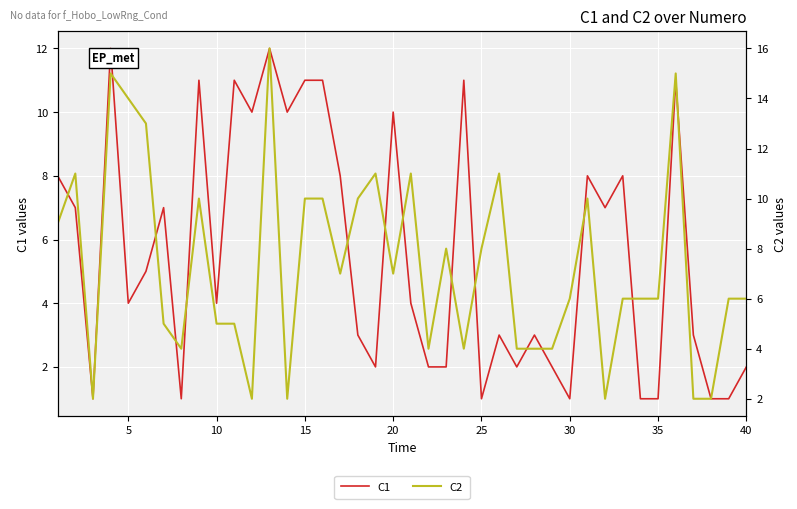

At how many categories does at least one series exceed 9?

19